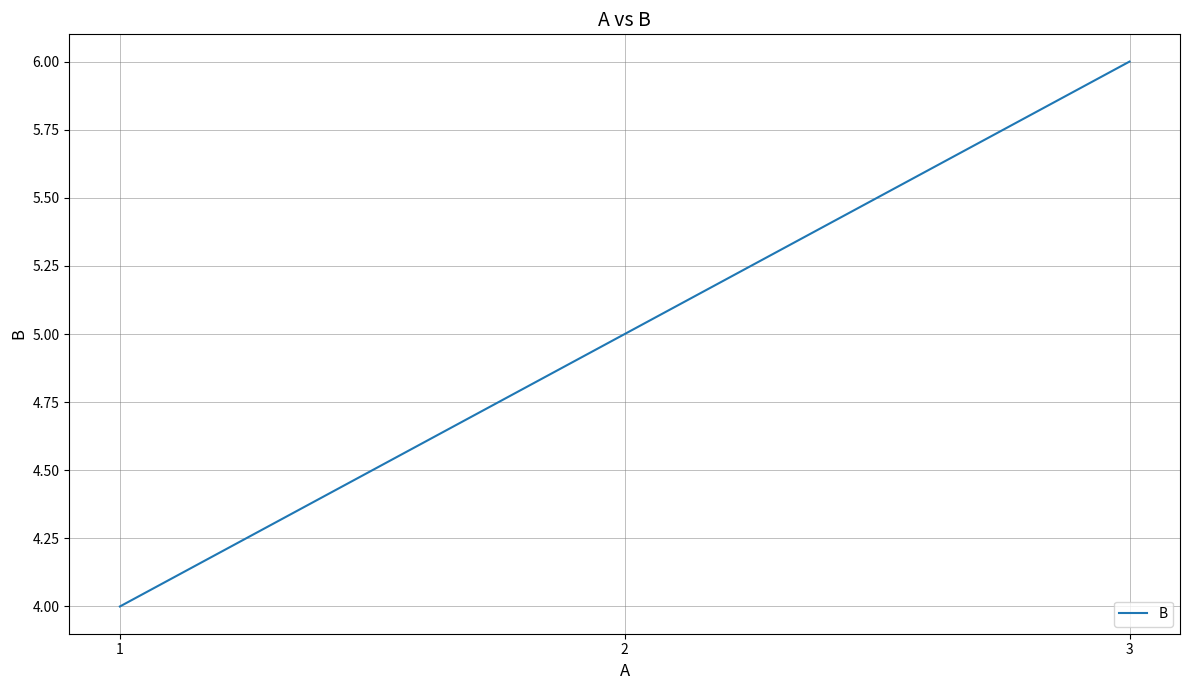

Rank the categories by value from lowest to highest.

1, 2, 3